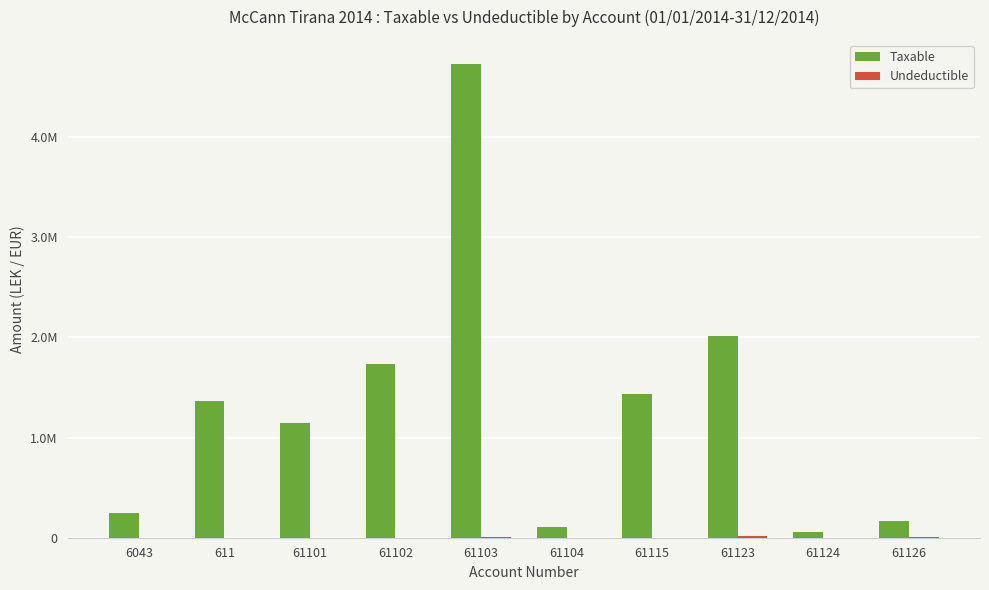

What is the average value of the Taxable series?

1301072.6